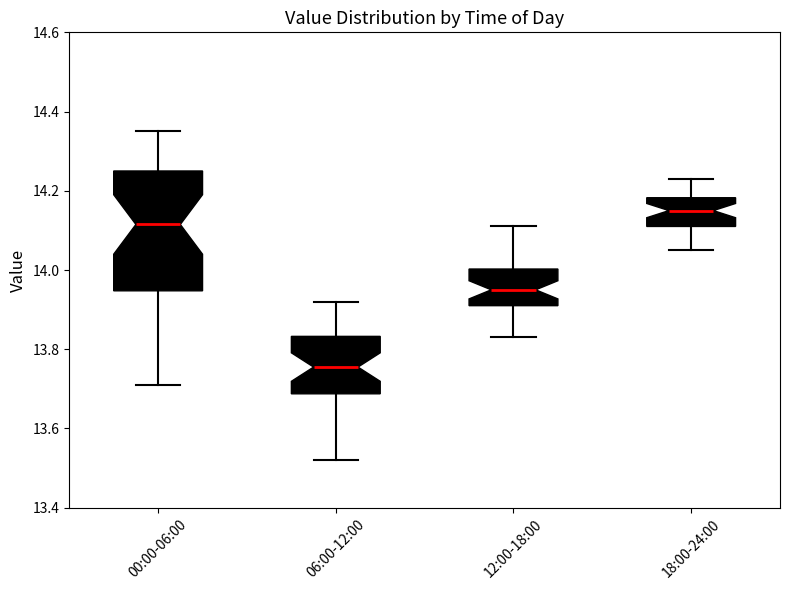

Reading left to right, read every box against the y-axis: the position of its median line, the range the box covers, and the ends of its whiskers. The values are not printed on the chart, so give them approximately, as read against the axis.

00:00-06:00: median 14.12, box 13.94 to 14.26, whiskers 13.72 to 14.36
06:00-12:00: median 13.76, box 13.68 to 13.84, whiskers 13.52 to 13.92
12:00-18:00: median 13.96, box 13.92 to 14.00, whiskers 13.84 to 14.12
18:00-24:00: median 14.16, box 14.12 to 14.18, whiskers 14.06 to 14.24